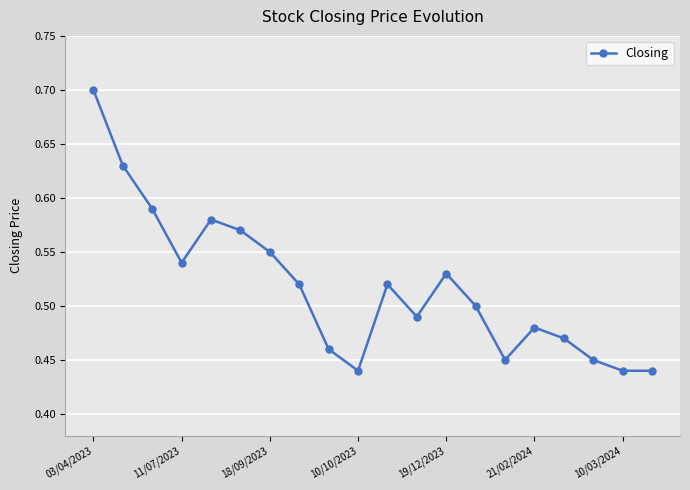

True or false: there are more than 0 points higher than both neighbors.

True